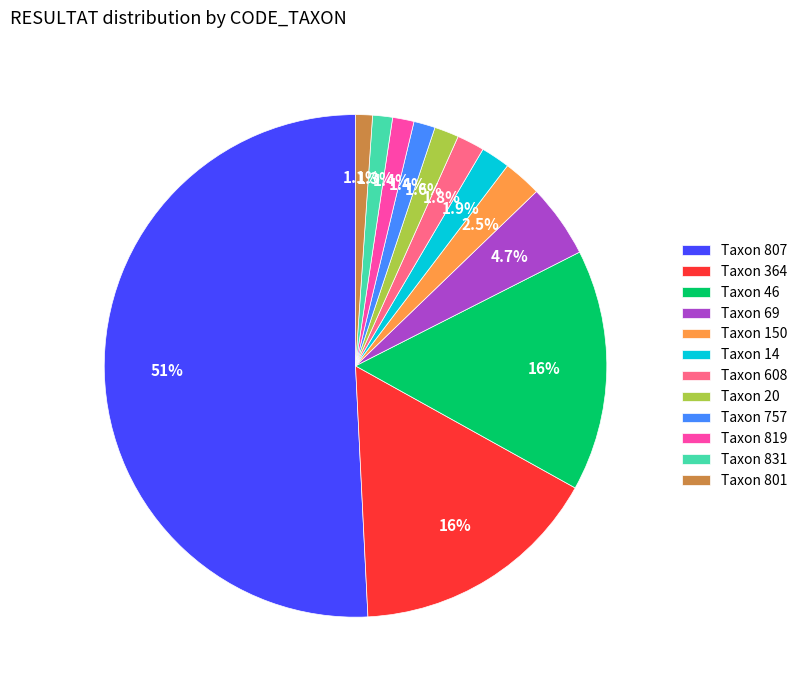

What is the largest slice in the pie chart?

Taxon 807